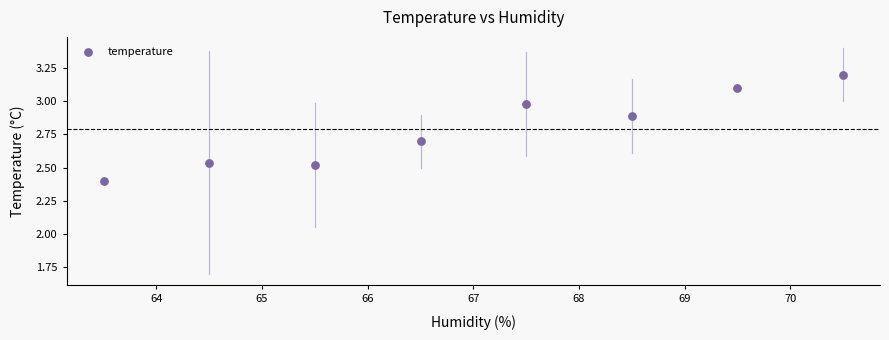

What Y value in the scatter plot is closest to 2?

2.4